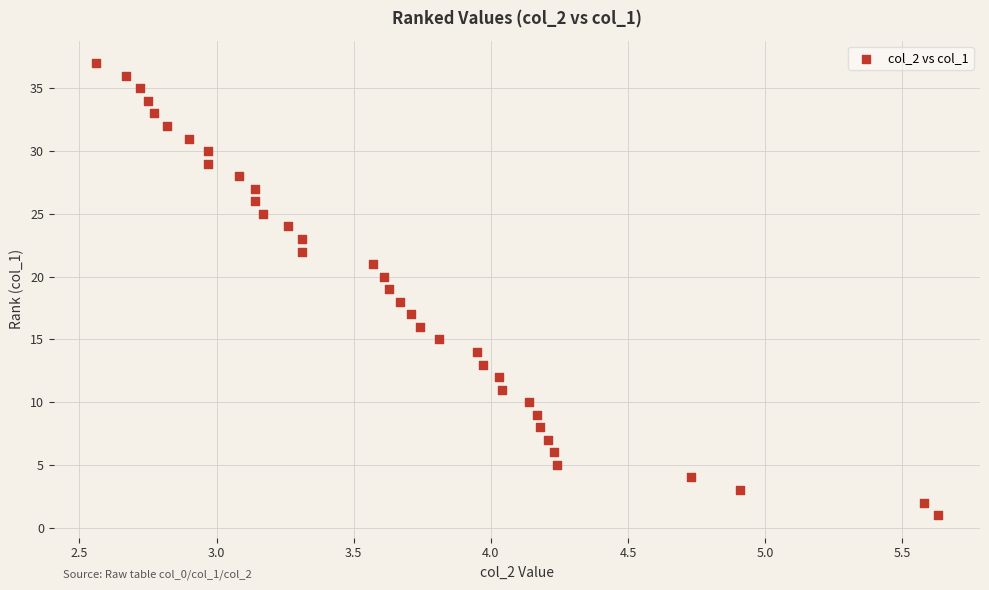

What is the range of Y values (max minus min)?

36